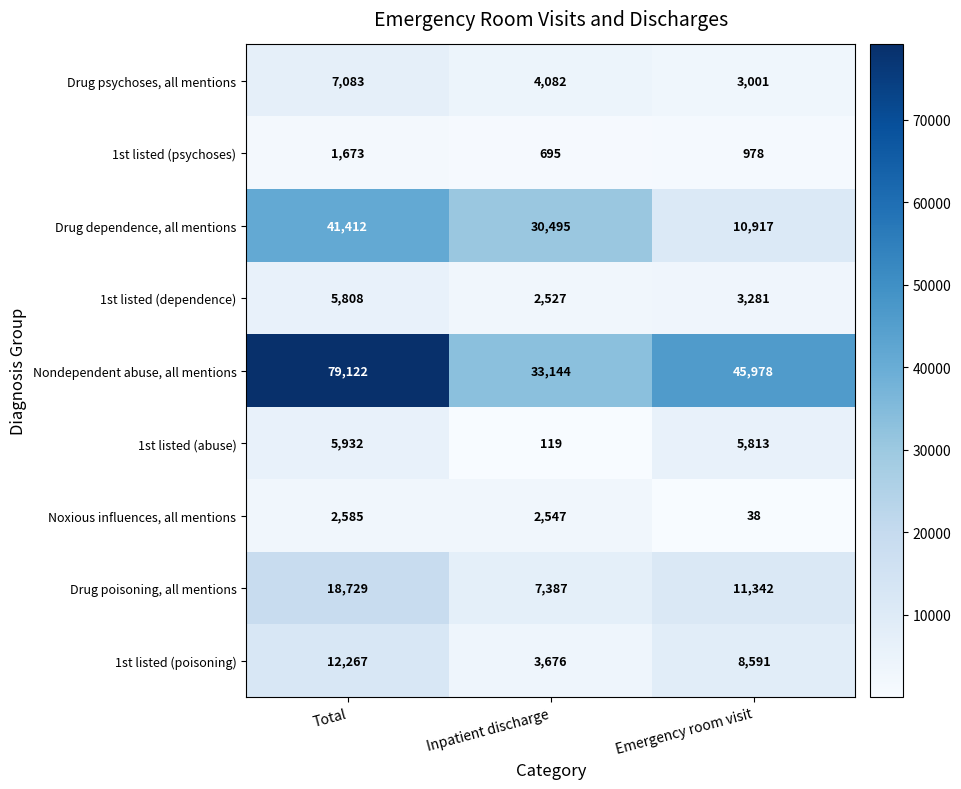

What is the sum of the Nondependent abuse, all mentions values at Emergency room visit and Inpatient discharge?

79122